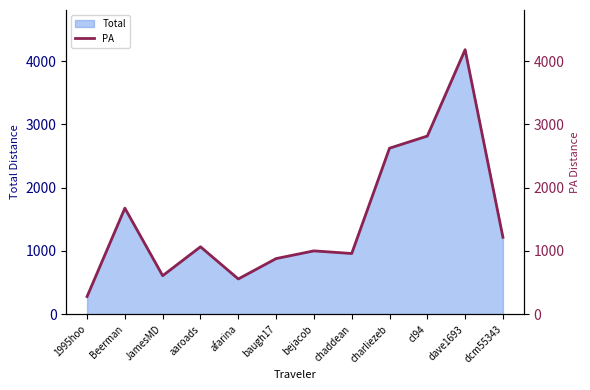

How many lines are shown in the chart?

1